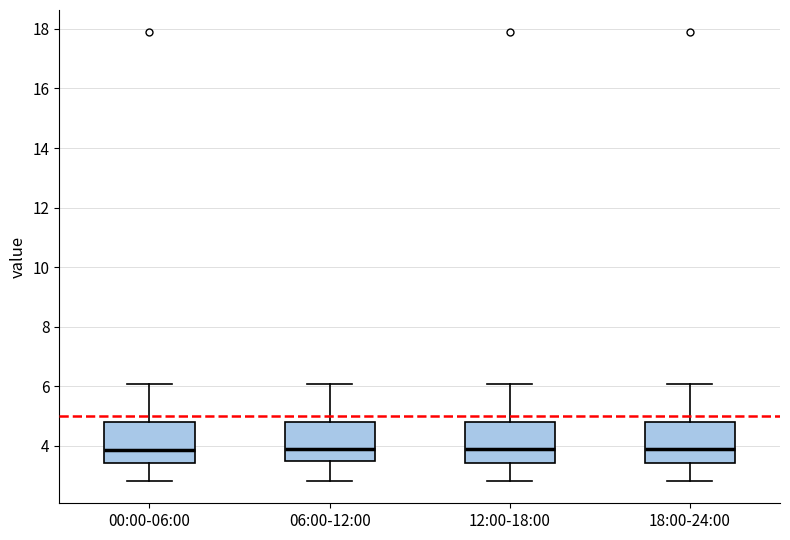

Where is the lower edge of the box for 06:00-12:00 on the y-axis? The values are not printed on the chart, so give them approximately, as read against the axis.

3.6